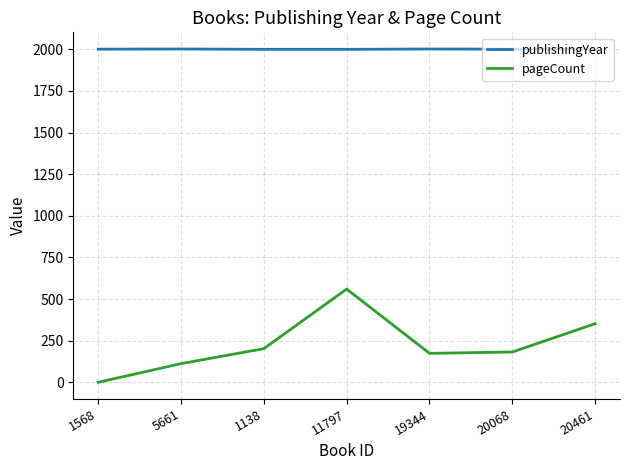

Count the number of data series in this chart.

2